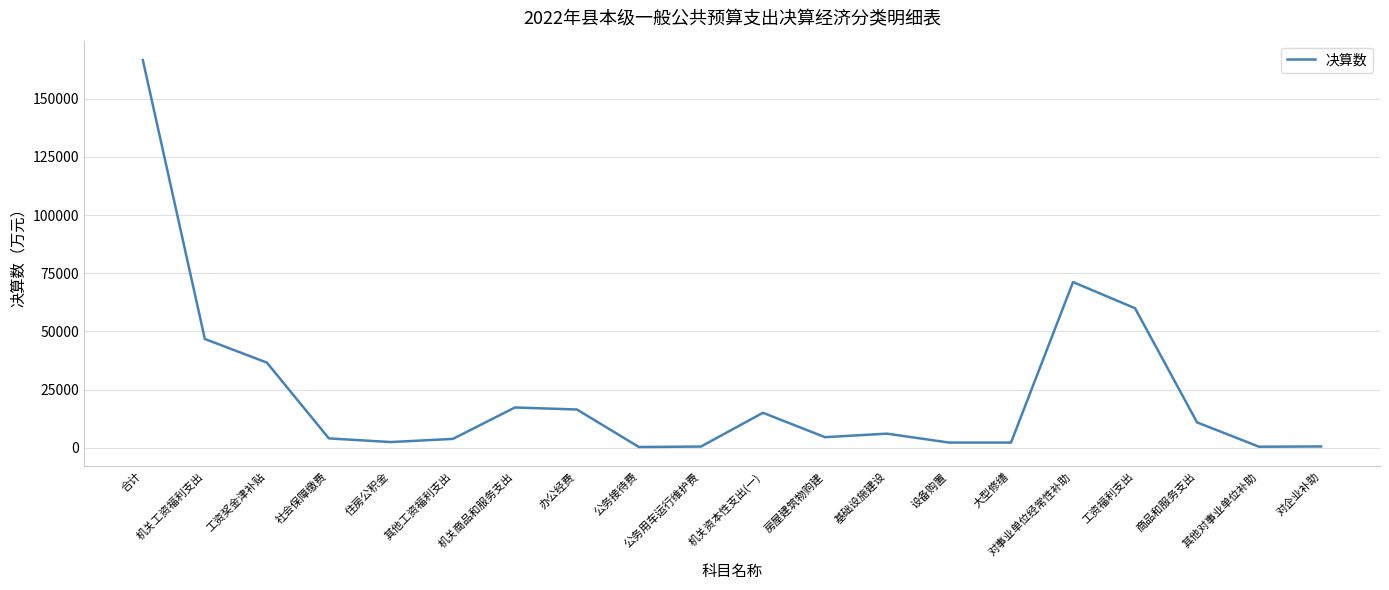

What is the difference between the second highest and minimum values?

70919